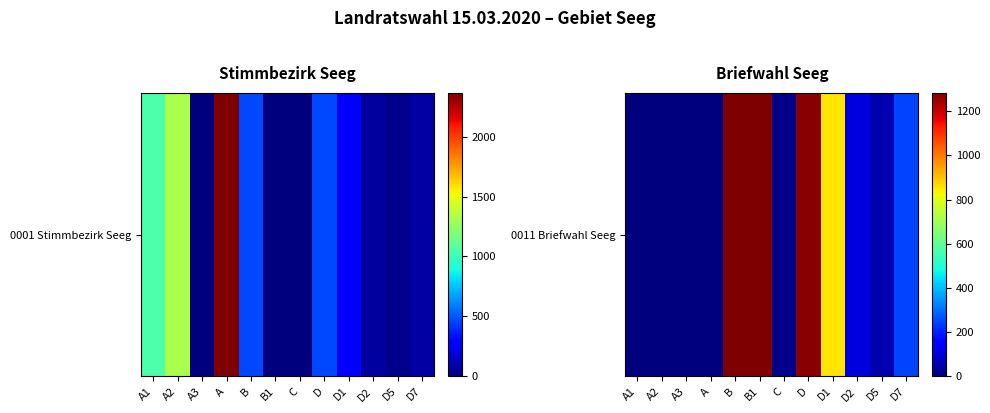

How many series are shown in this chart?

1